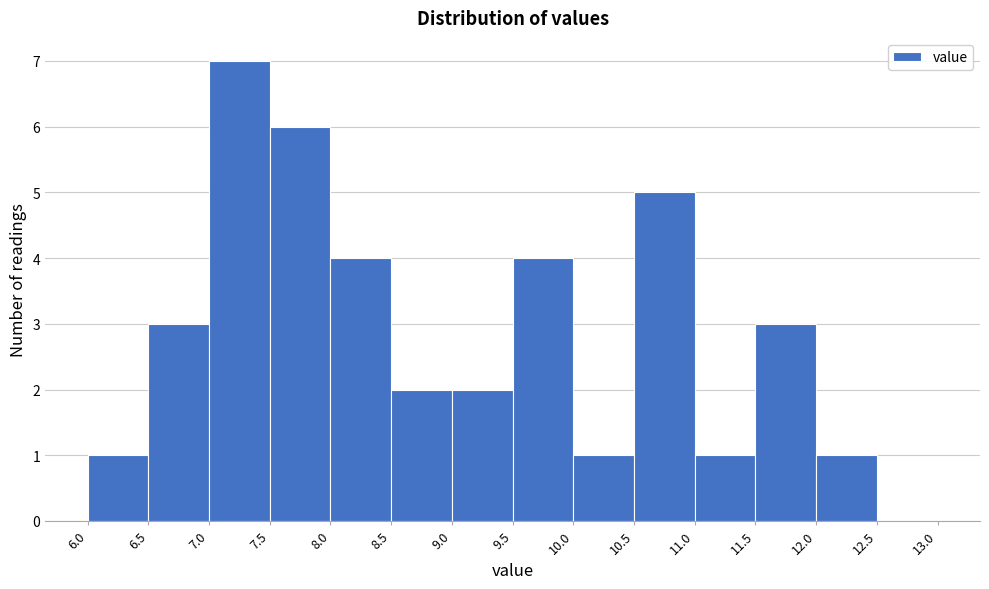

How tall is the bar that spans 7.5 to 8.0 on the x-axis? The values are not printed on the chart, so give them approximately, as read against the axis.

6